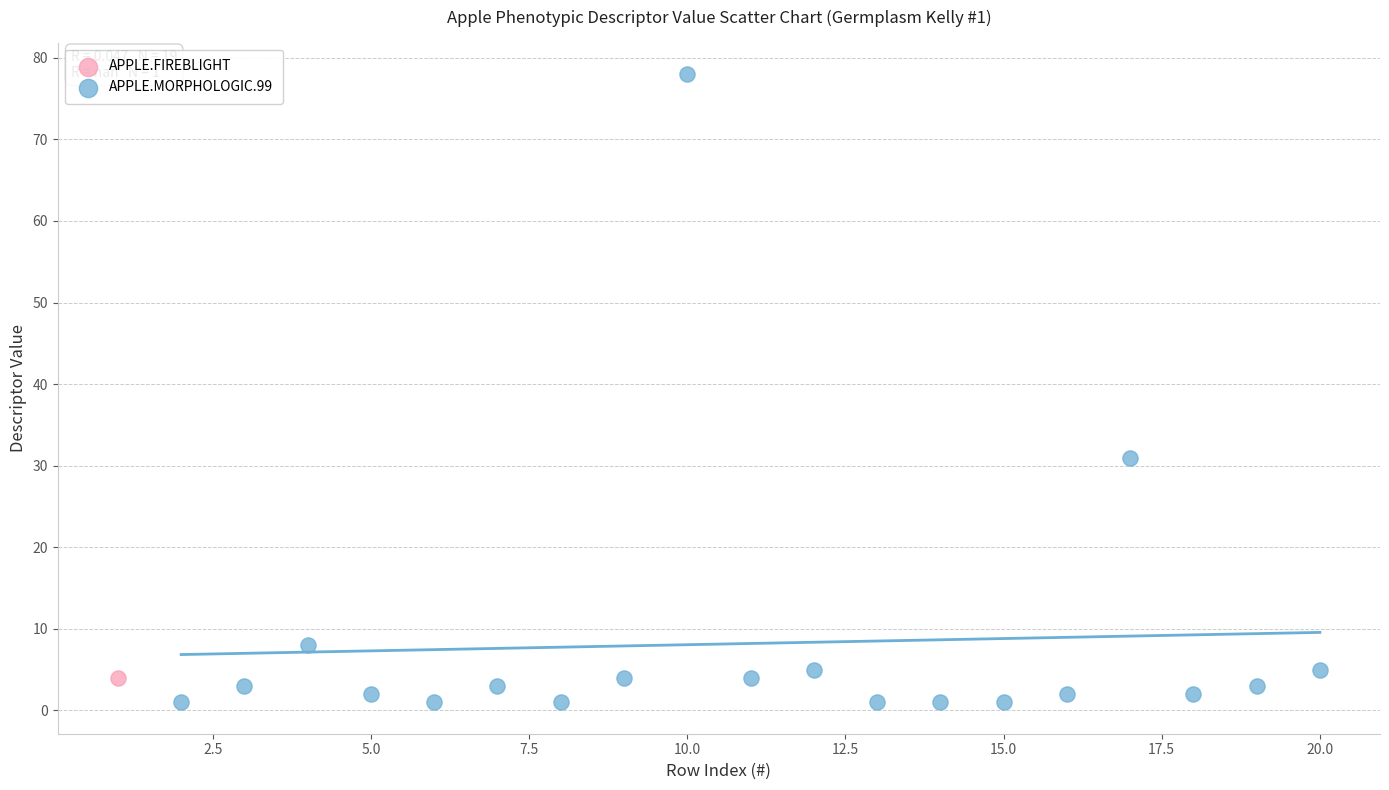

What are all the series names shown in the legend?

APPLE.FIREBLIGHT, APPLE.MORPHOLOGIC.99